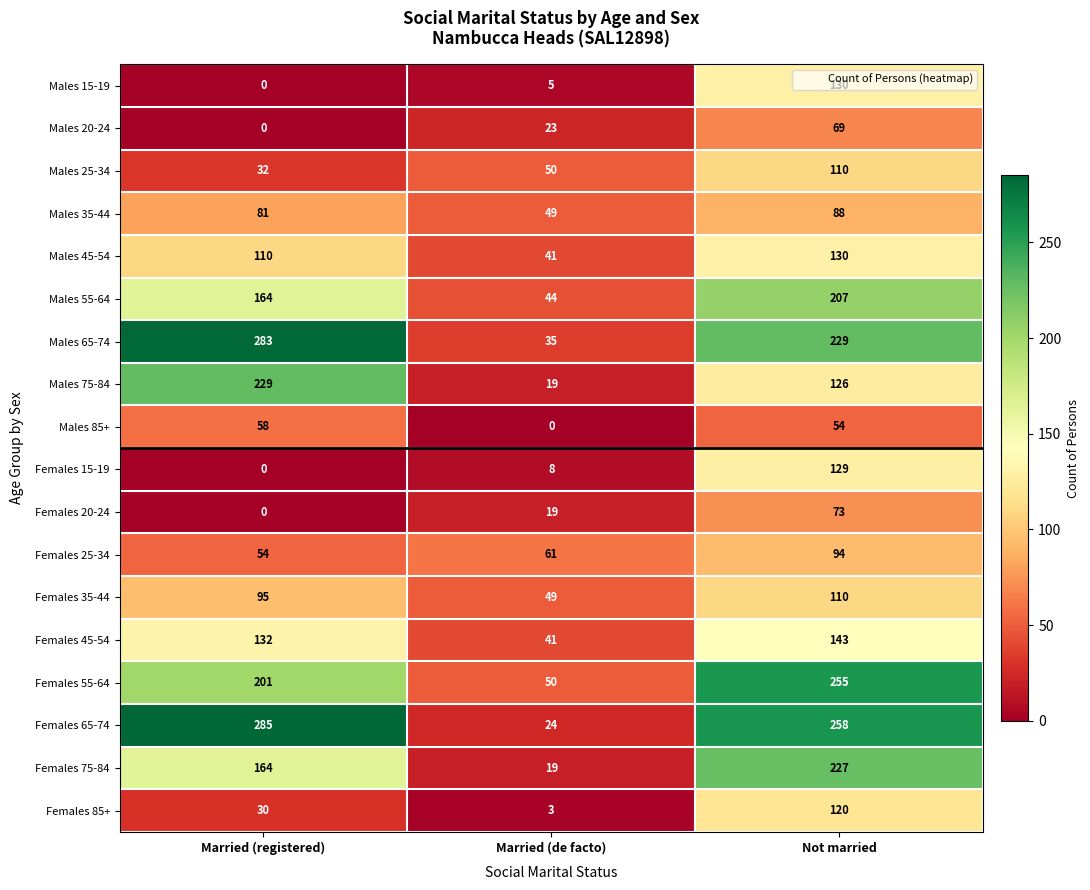

True or false: Males 35-44 has a value of 31 at Married (de facto).

False